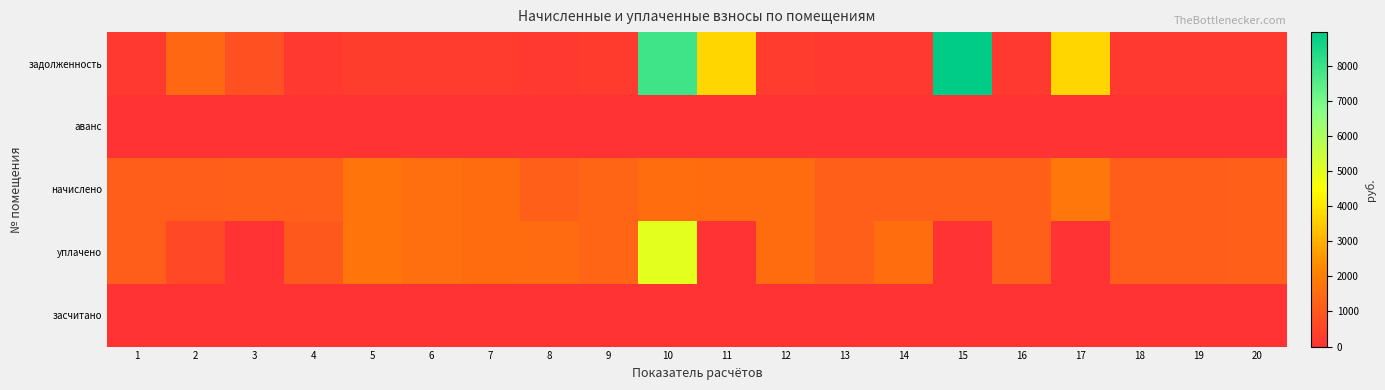

Reading left to right, transcribe all the data shown in this chart.

задолженность: 1=190.1	2=1396.3	3=781.7	4=196.7	5=291.1	6=266.1	7=254.0	8=205.3	9=221.8	10=7887.7	11=3717.1	12=254.2	13=195.8	14=194.4	15=8951.8	16=196.6	17=3733.2	18=192.2	19=191.5	20=198.0
аванс: 1=0.0	2=0.0	3=0.0	4=0.0	5=0.0	6=0.0	7=0.0	8=0.0	9=0.0	10=0.0	11=0.0	12=0.0	13=0.0	14=0.0	15=0.0	16=0.0	17=0.0	18=0.0	19=0.0	20=0.0
начислено: 1=1140.5	2=1153.4	3=1166.4	4=1179.4	5=1749.6	6=1594.1	7=1525.0	8=1188.0	9=1330.6	10=1555.2	11=1520.6	12=1525.0	13=1175.0	14=1166.4	15=1175.0	16=1179.4	17=1810.1	18=1153.4	19=1149.1	20=1188.0
уплачено: 1=1140.5	2=563.0	3=0.0	4=986.3	5=1749.7	6=1593.3	7=1525.0	8=1484.0	9=1330.6	10=5000.0	11=0.0	12=1525.0	13=1175.0	14=1563.5	15=0.0	16=1179.4	17=0.0	18=1153.4	19=1149.1	20=1188.0
засчитано: 1=0.0	2=0.0	3=0.0	4=0.0	5=0.0	6=0.0	7=0.0	8=0.0	9=0.0	10=0.0	11=0.0	12=0.0	13=0.0	14=0.0	15=0.0	16=0.0	17=0.0	18=0.0	19=0.0	20=0.0